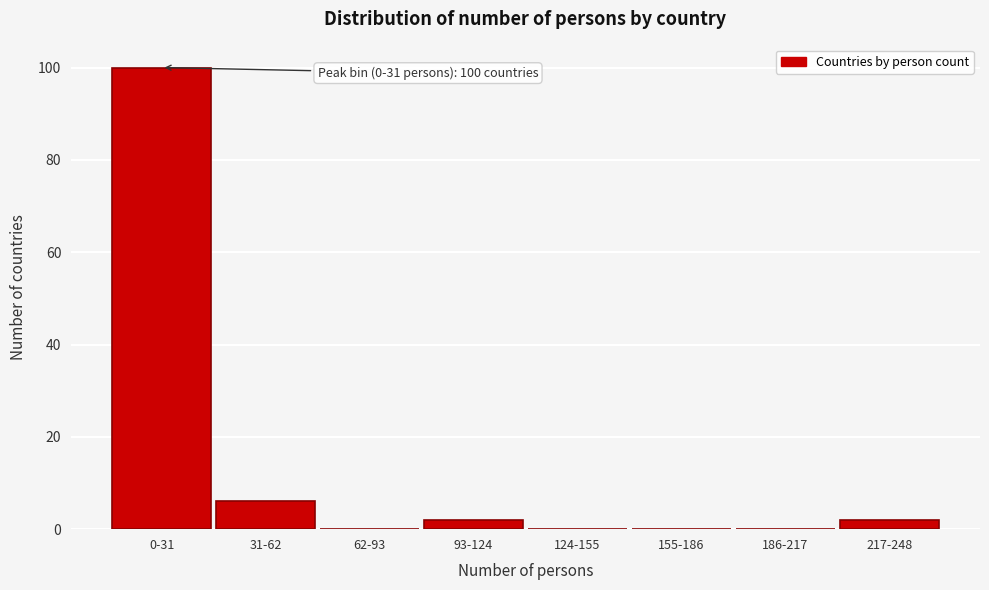

Reading left to right, extract all data points from this chart.

0-31=100	31-62=6	62-93=0	93-124=2	124-155=0	155-186=0	186-217=0	217-248=2